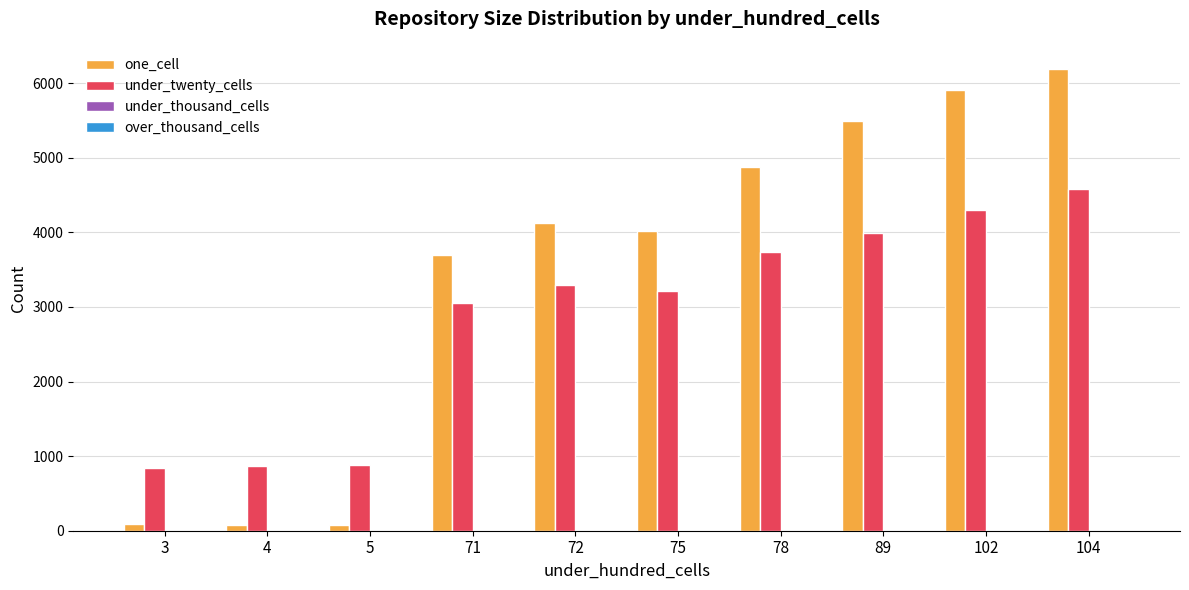

At which category is the sum across all series the highest?

104